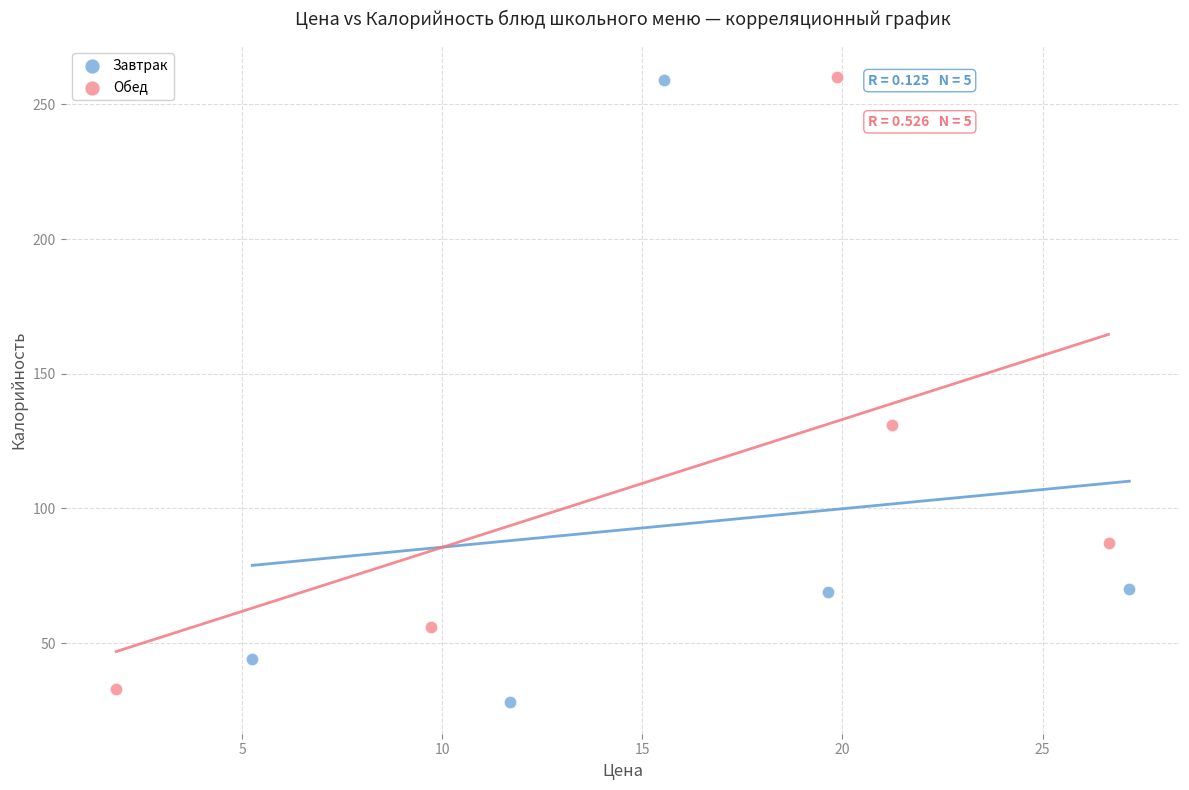

What are all the series names shown in the legend?

Завтрак, Обед